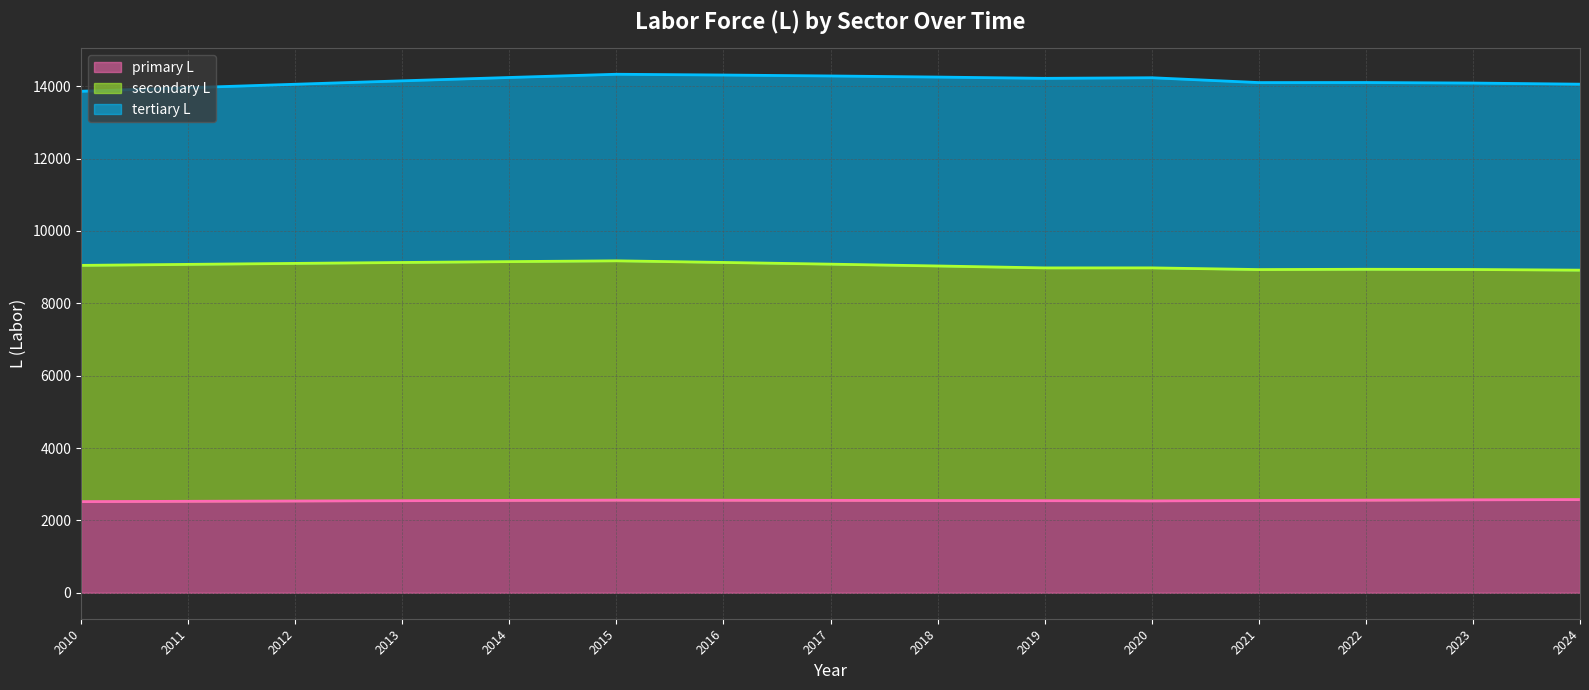

What is the lowest value of the secondary L line series?

8915.3